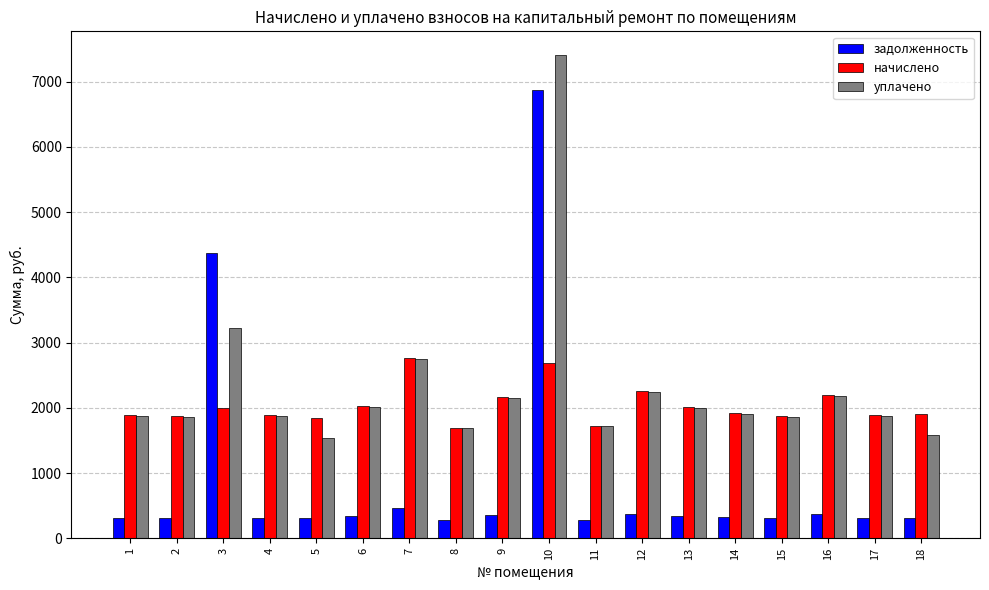

What is the value of the задолженность bar at the 9th from the left?

360.7